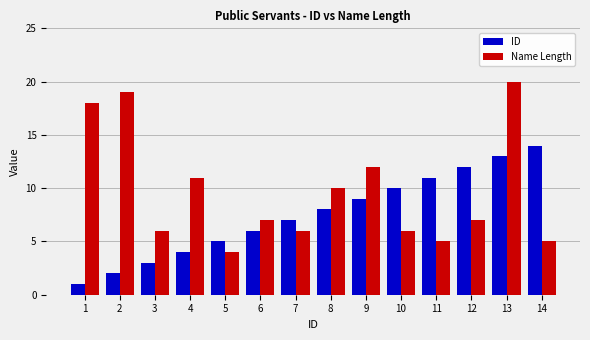

What is the difference between the second highest and second lowest values in the Name Length series?

14